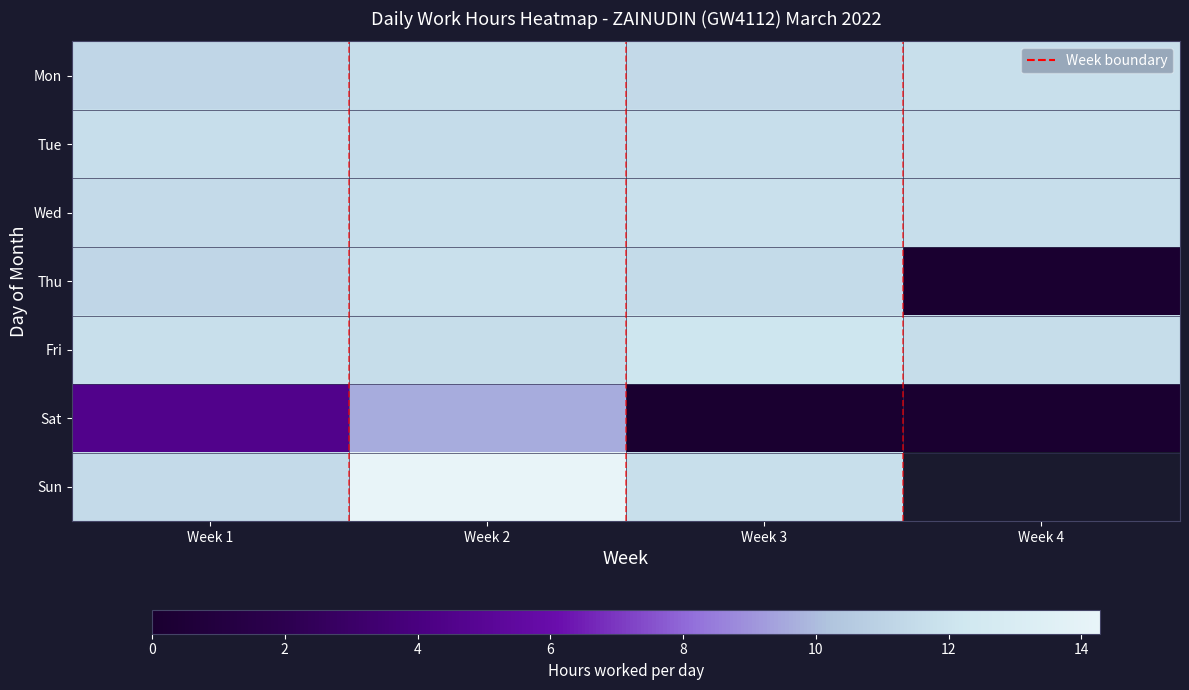

At which category is the sum across all series the highest?

Week 2